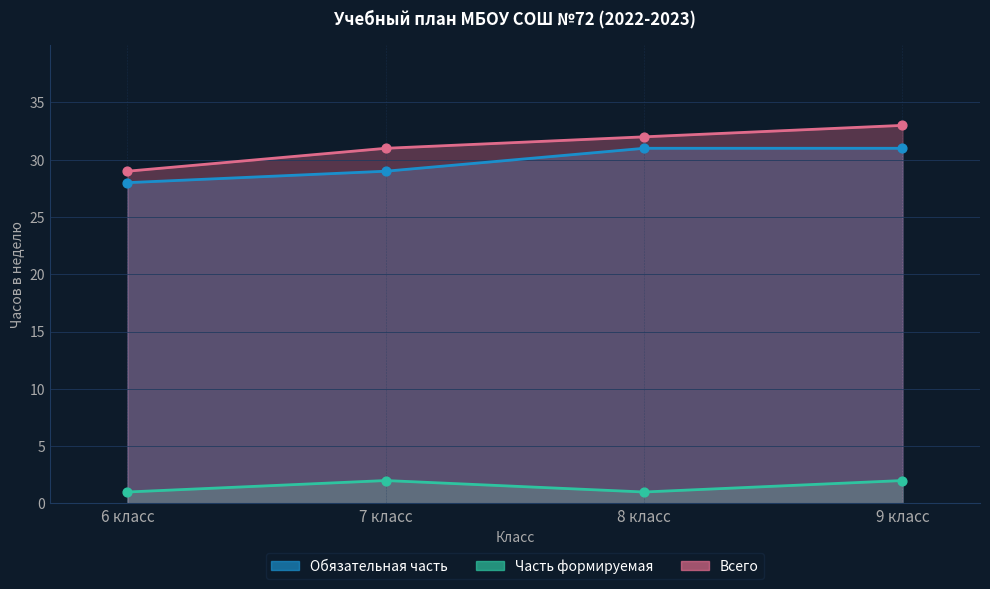

Which series has the largest total across all categories?

Всего